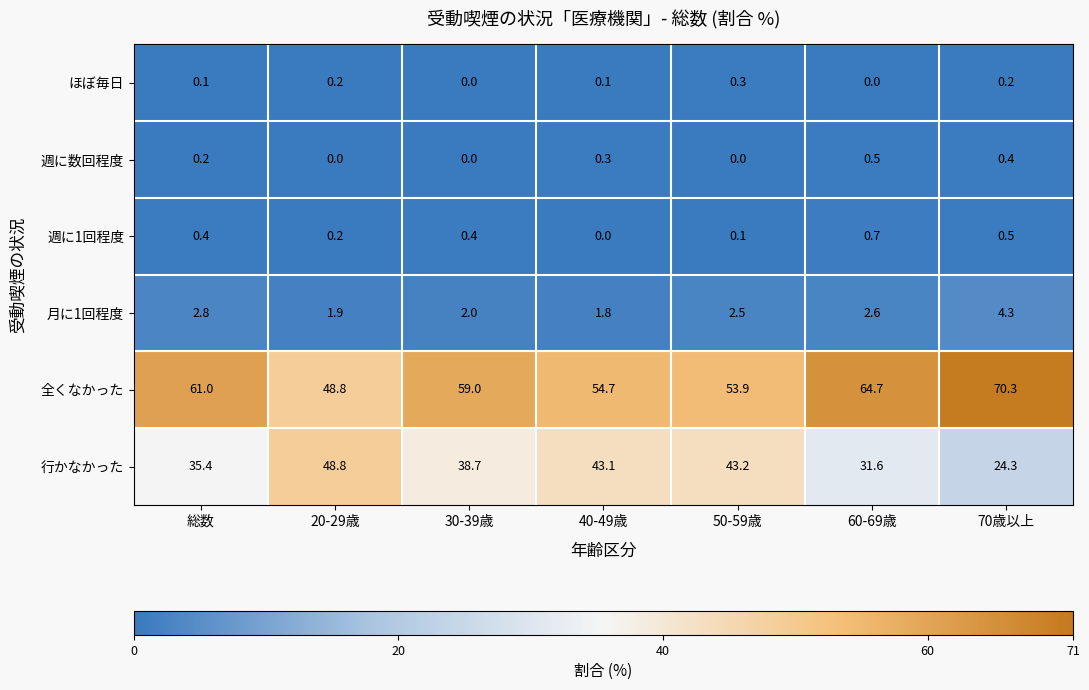

What is the difference between the 全くなかった values at 50-59歳 and 20-29歳?

5.1